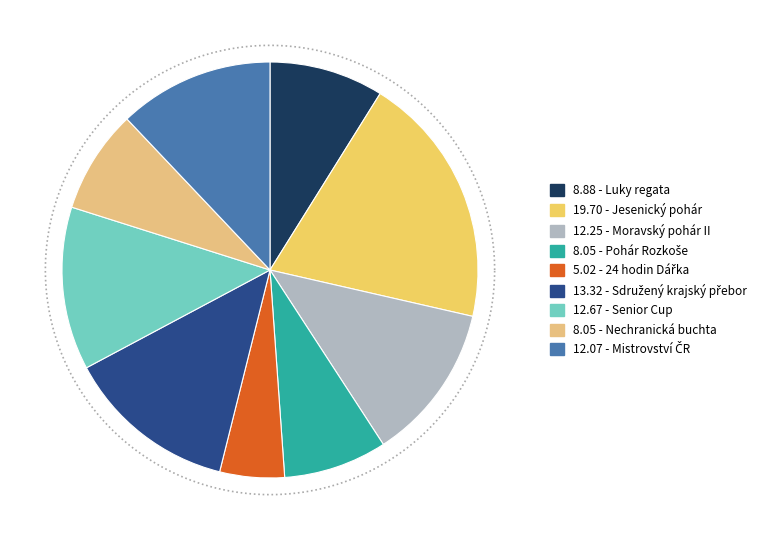

To the nearest percent, what portion does Luky regata represent?

9%